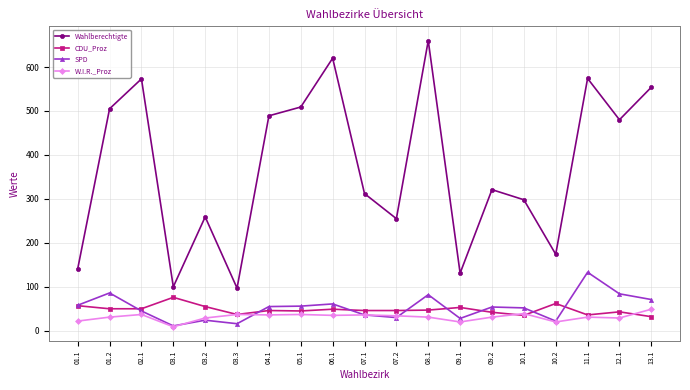

True or false: W.I.R._Proz has more than 0 interior local peaks.

True